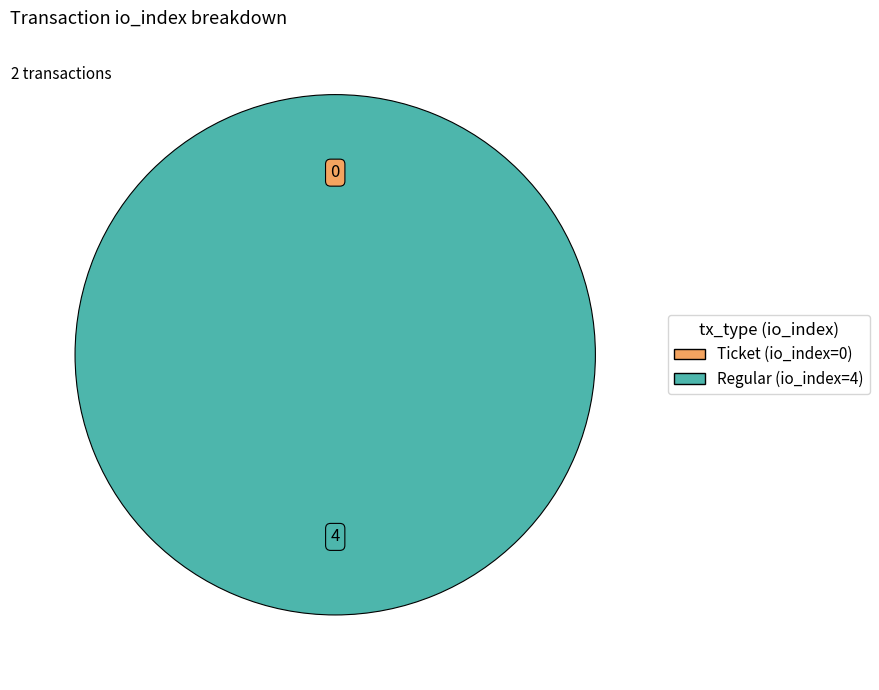

To the nearest percent, what is the difference between the largest and smallest slice percentages?

100%